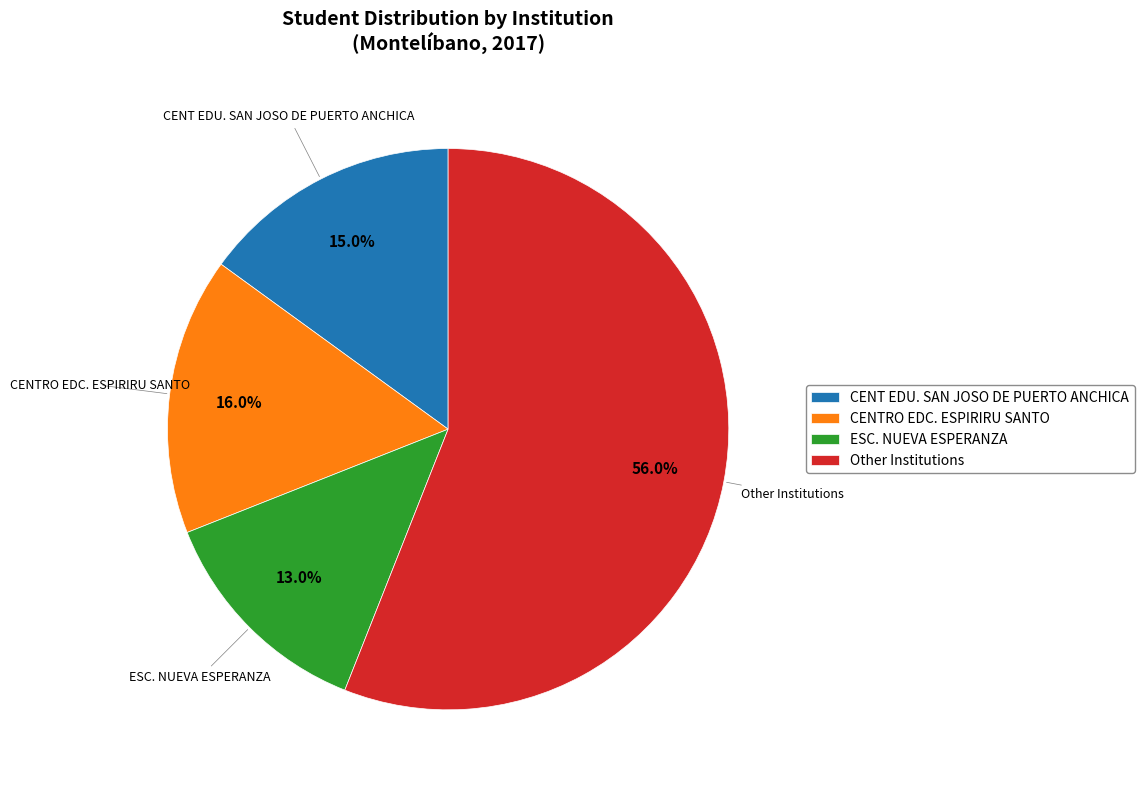

Between ESC. NUEVA ESPERANZA and CENTRO EDC. ESPIRIRU SANTO, which is larger?

CENTRO EDC. ESPIRIRU SANTO